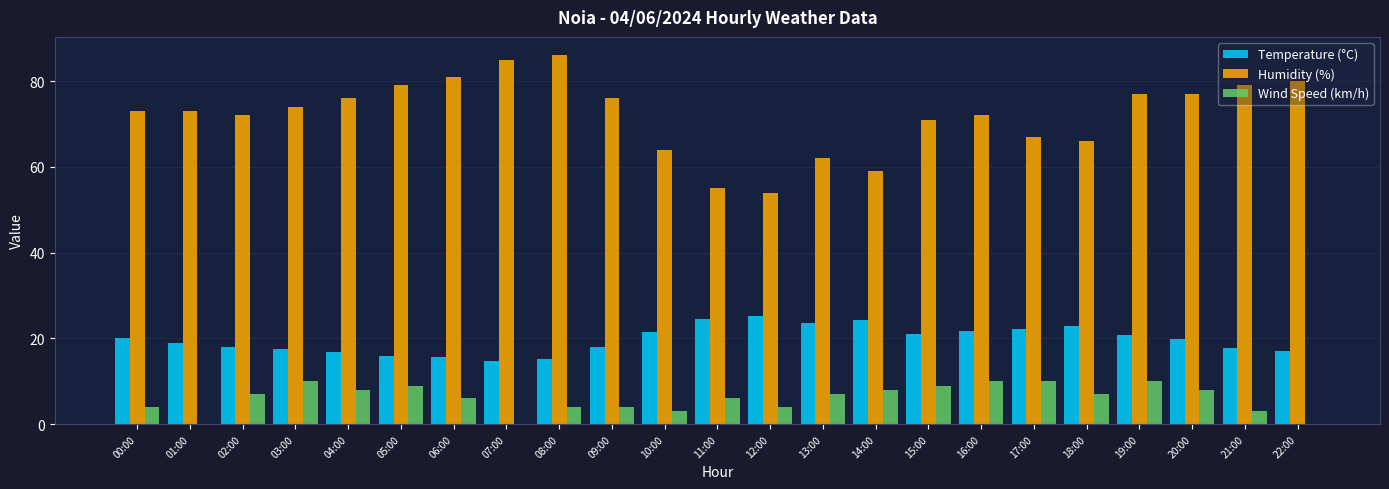

At which label does Humidity (%) reach its peak?

08:00